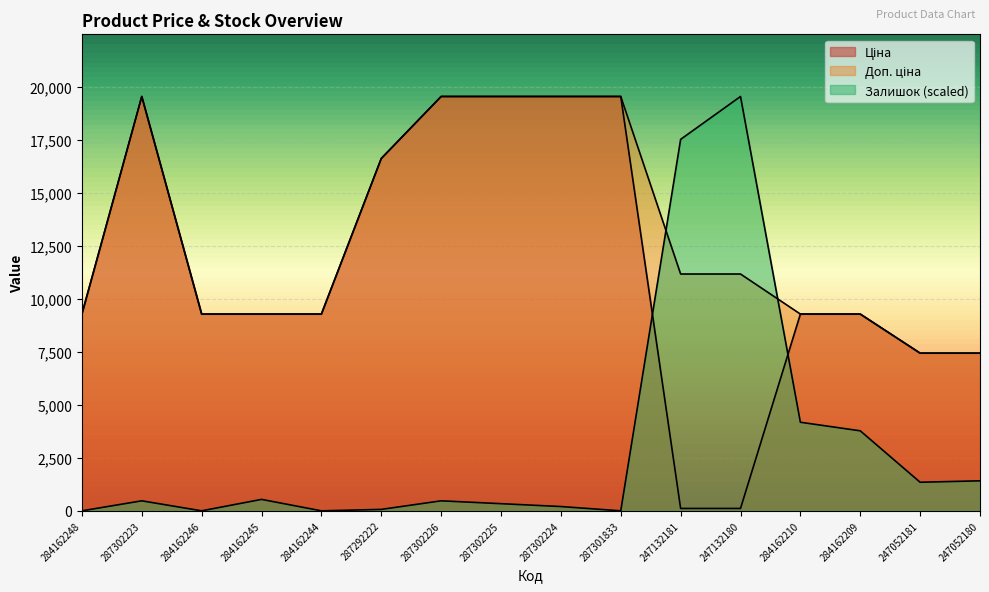

What is the difference between the maximum and second lowest values in the Залишок series?

19564.9